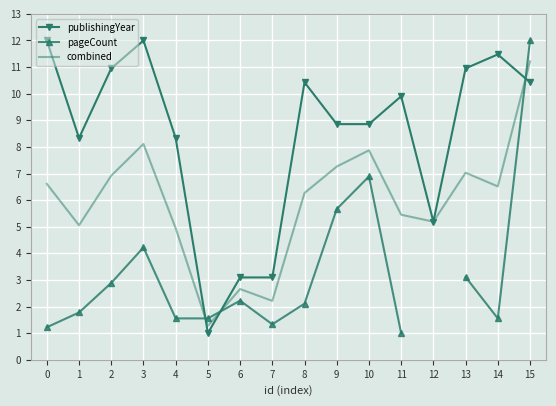

At how many categories does at least one series exceed 4?

13